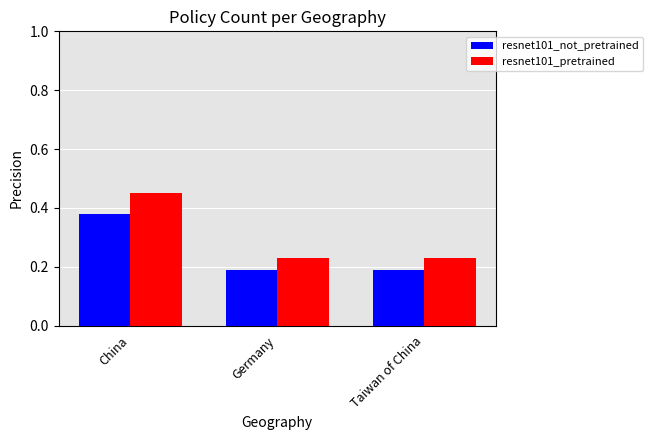

At which category is the sum across all series the highest?

China